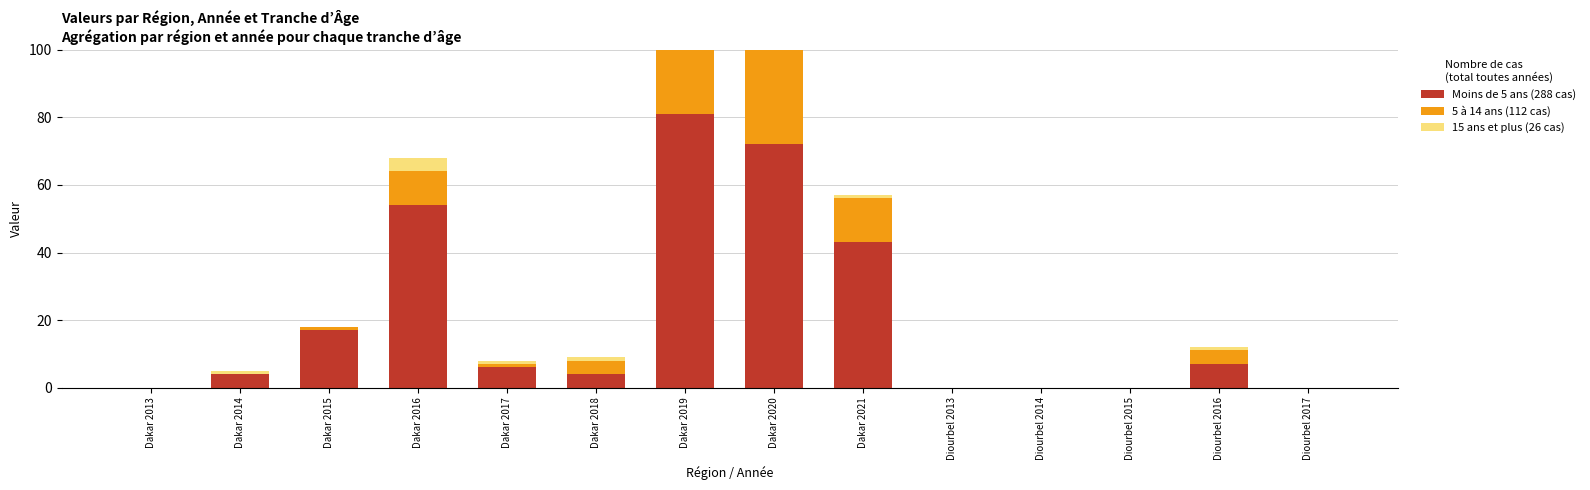

How many groups of bars are there?

14